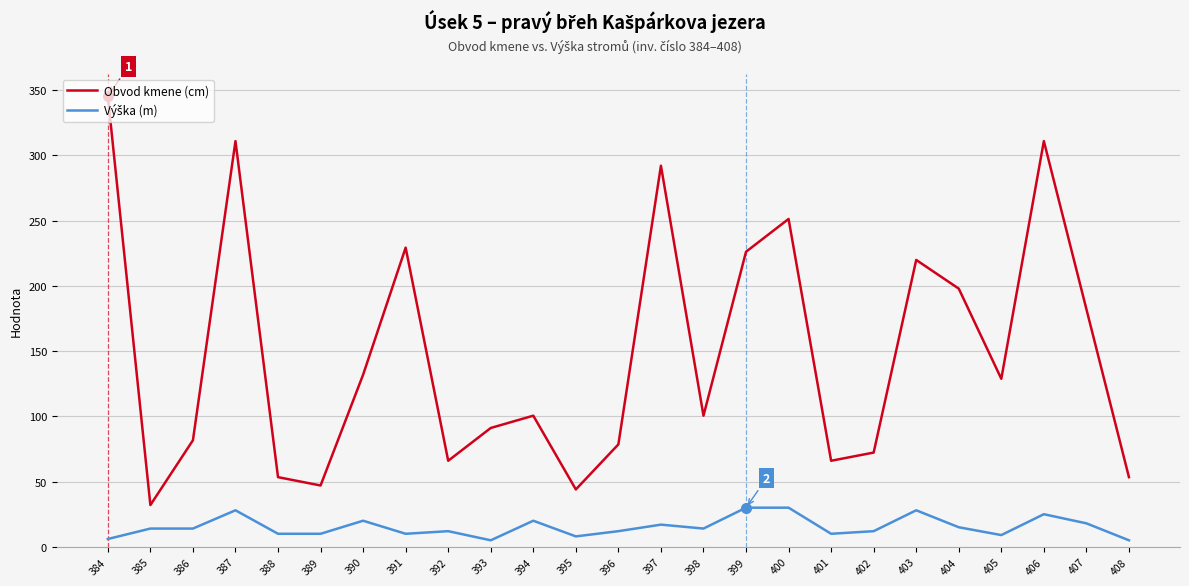

Between 397 and 407, which series saw the biggest shift?

Obvod kmene (cm)